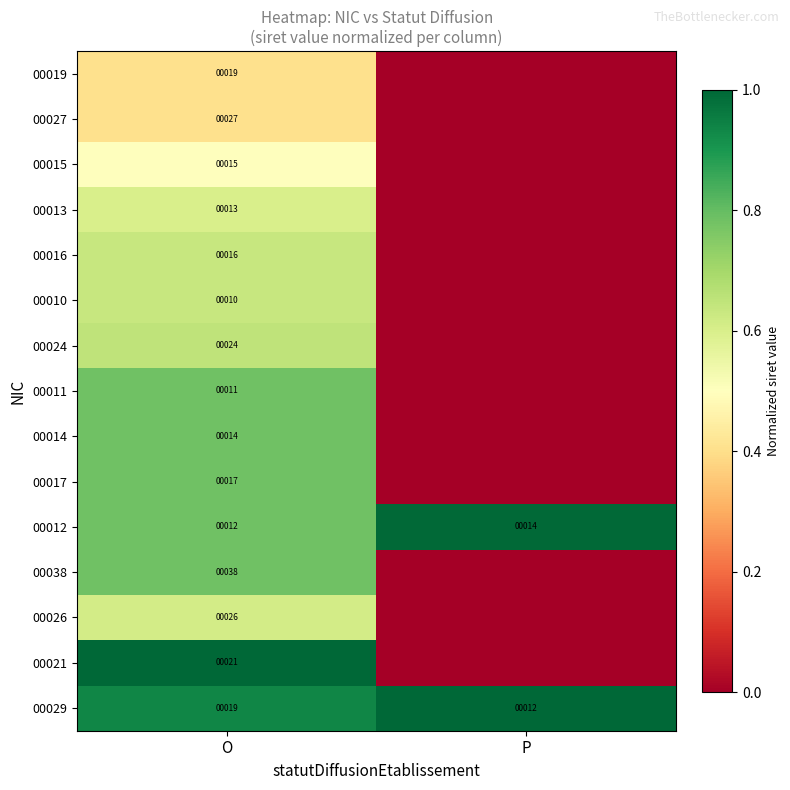

Is it true that 00021 equals 1.4 at O?

False